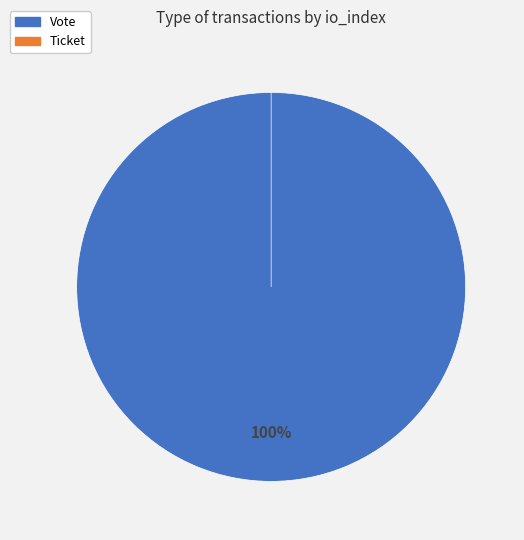

Combined, do Ticket and Vote account for over 50%?

Yes